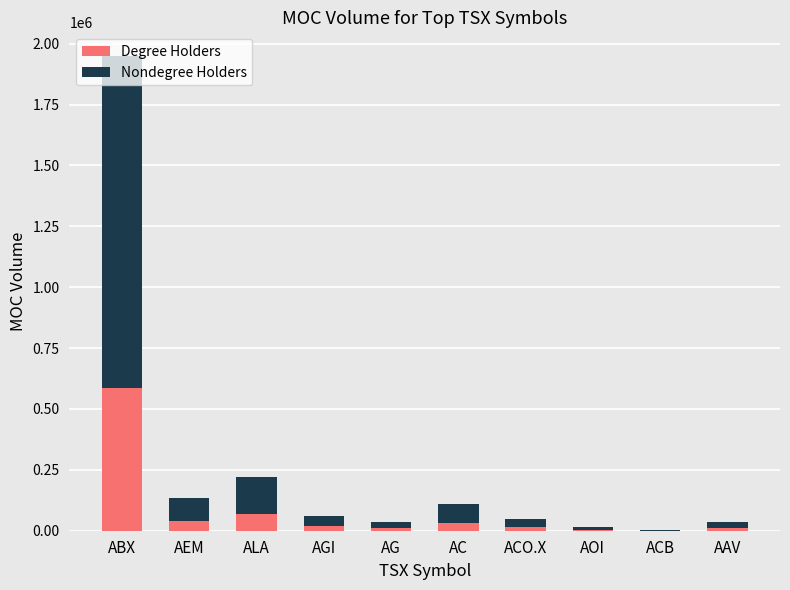

At which category is the sum across all series the highest?

ABX